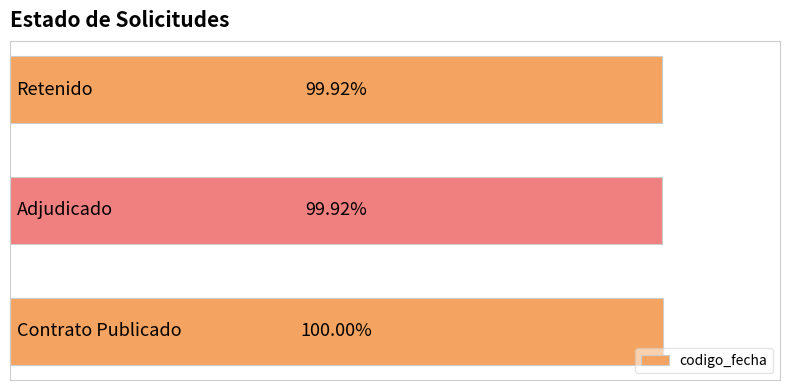

Does the chart contain any negative values?

No